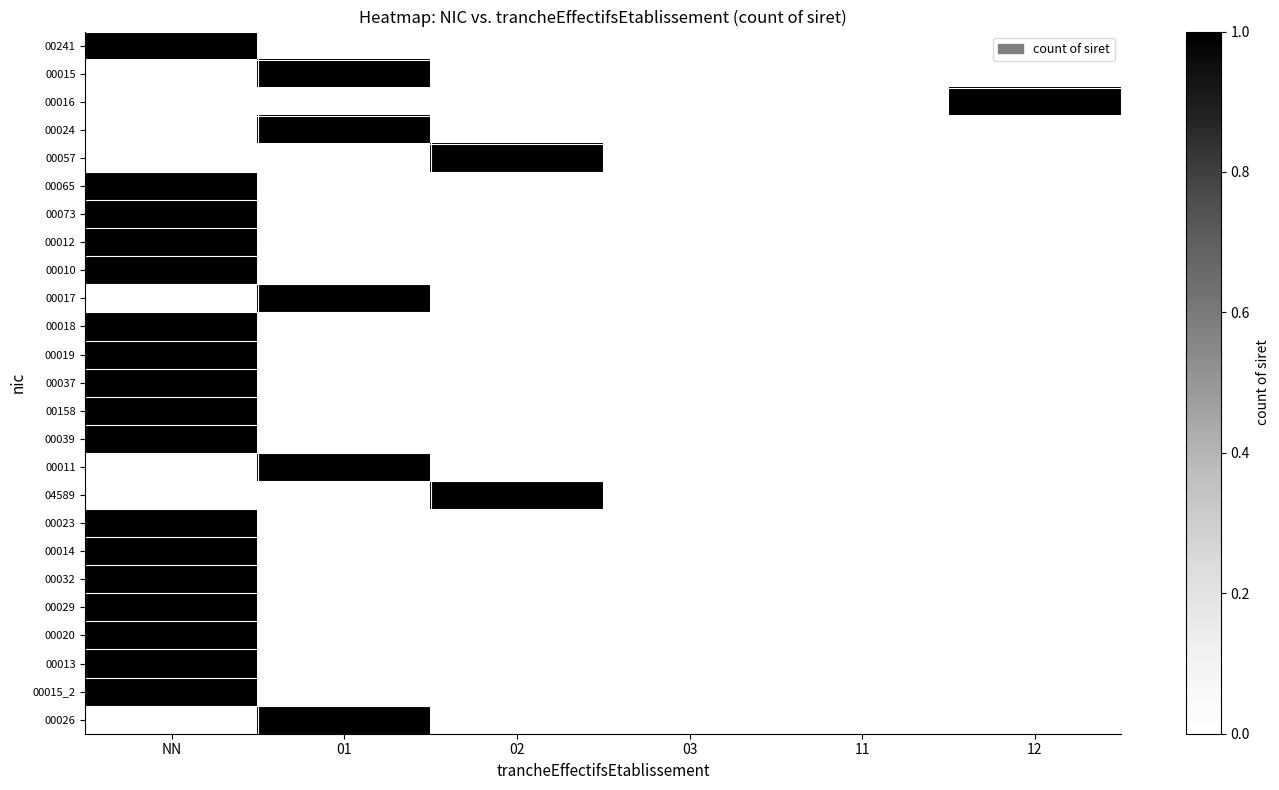

Which series has the largest total across all categories?

00241